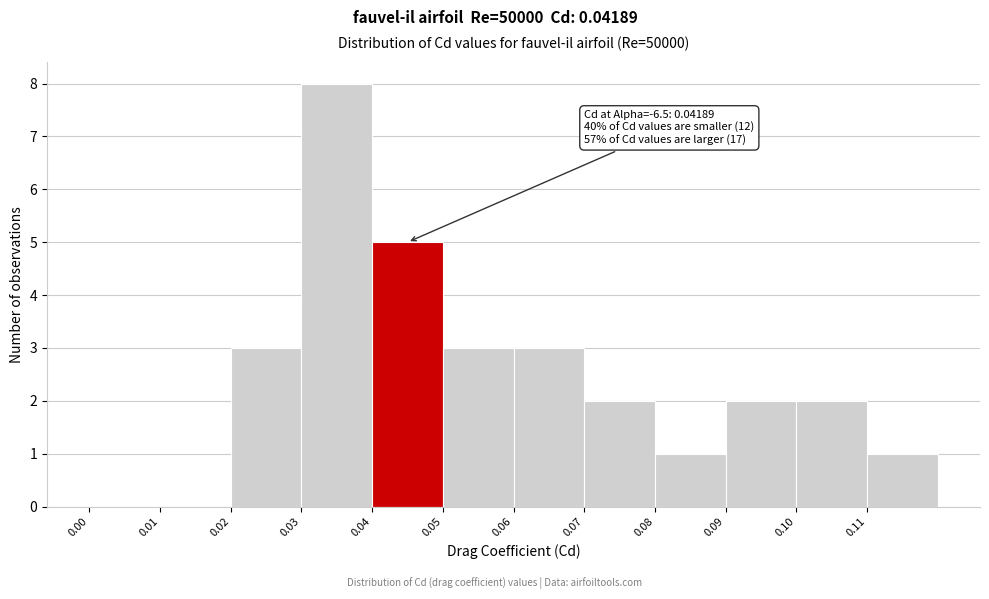

Over which range of the x-axis is the bar tallest?

0.03 to 0.04